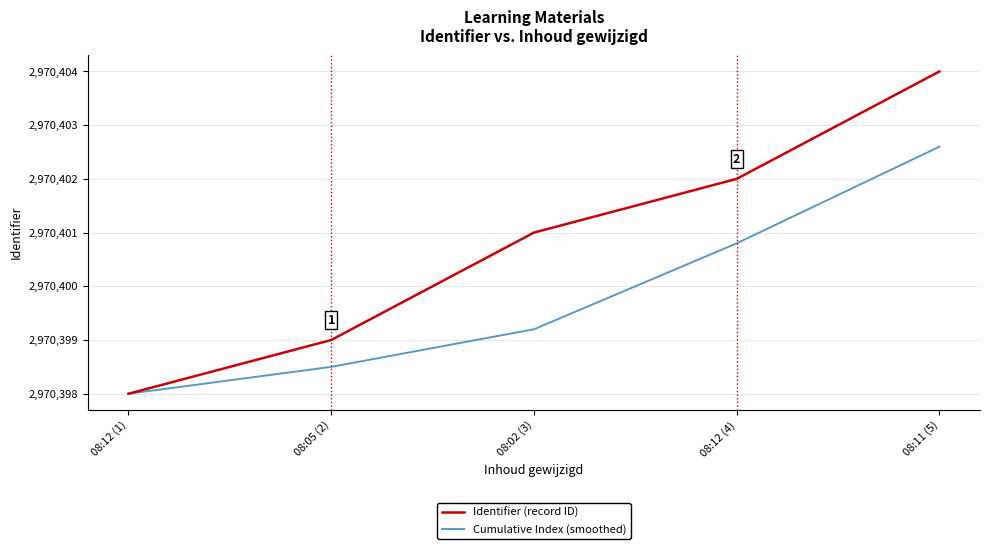

Rank the categories by Identifier (record ID) value from highest to lowest.

08:11 (5), 08:12 (4), 08:02 (3), 08:05 (2), 08:12 (1)